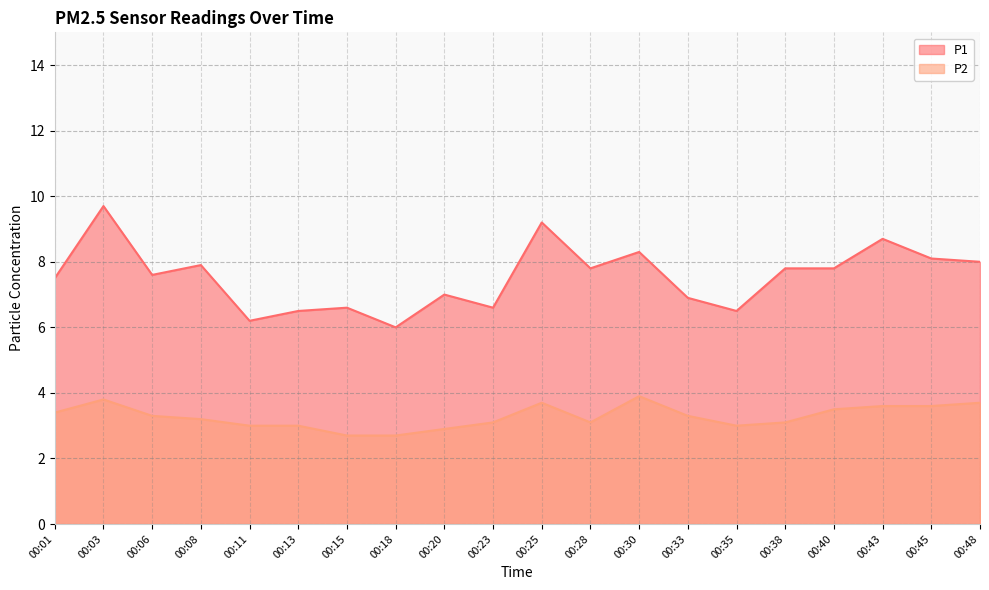

What is the maximum value shown in the chart?

9.7